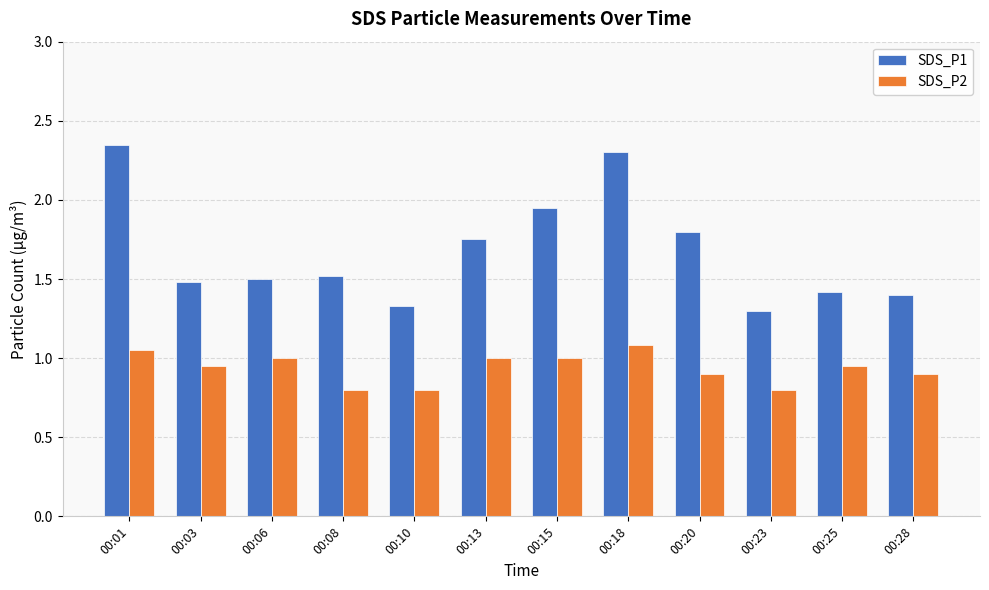

How many bars are there in each group?

2